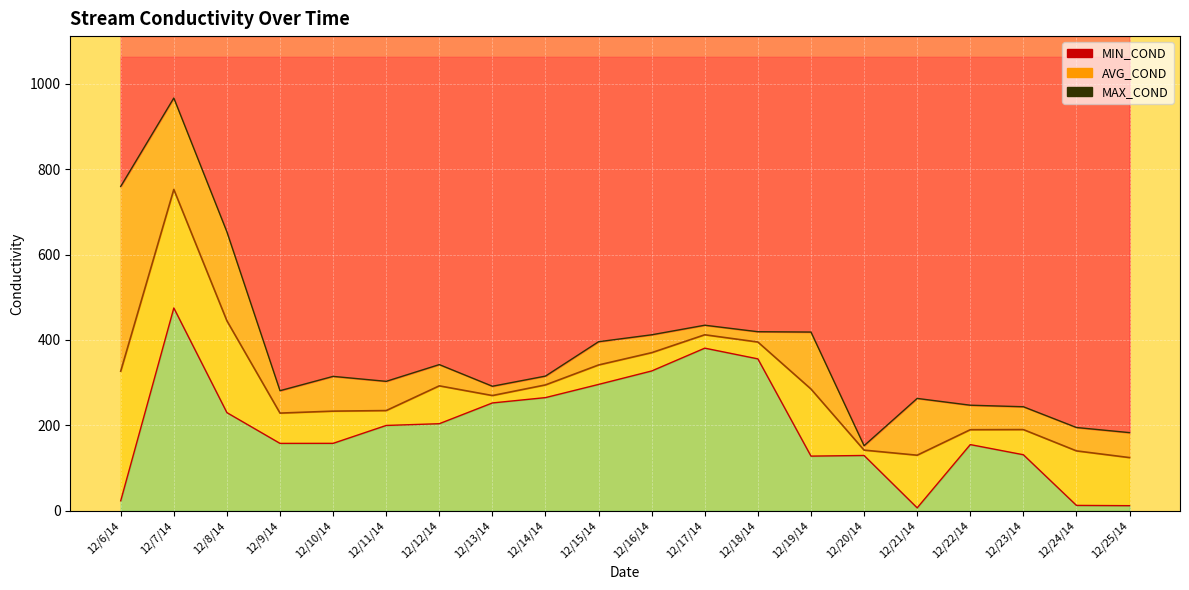

What are all the series names shown in the legend?

MIN_COND, AVG_COND, MAX_COND